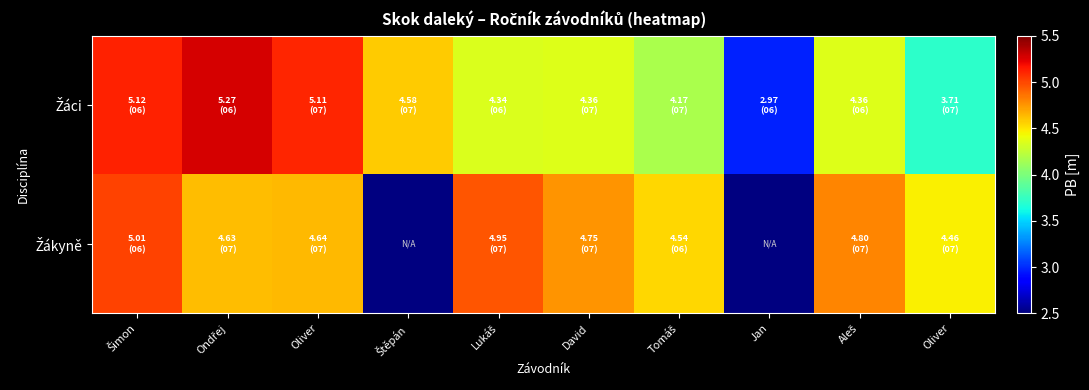

What is the total value across all series at Oliver?

9.8